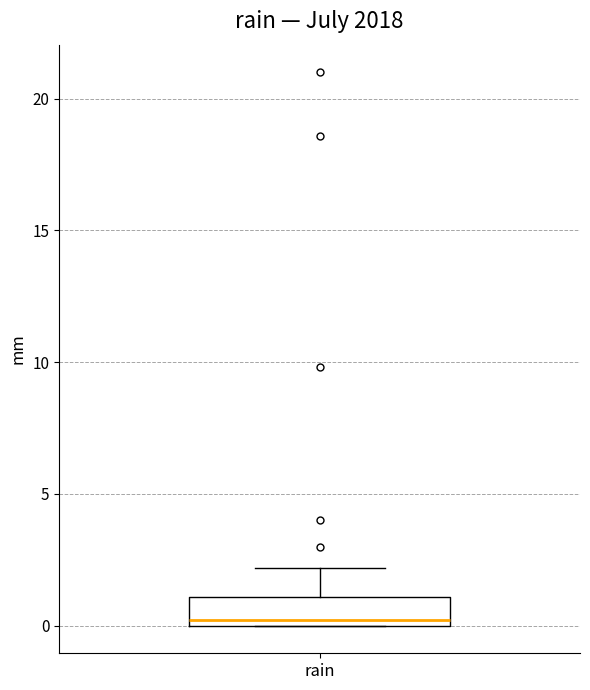

Where is the upper edge of the box for rain on the y-axis? The values are not printed on the chart, so give them approximately, as read against the axis.

1